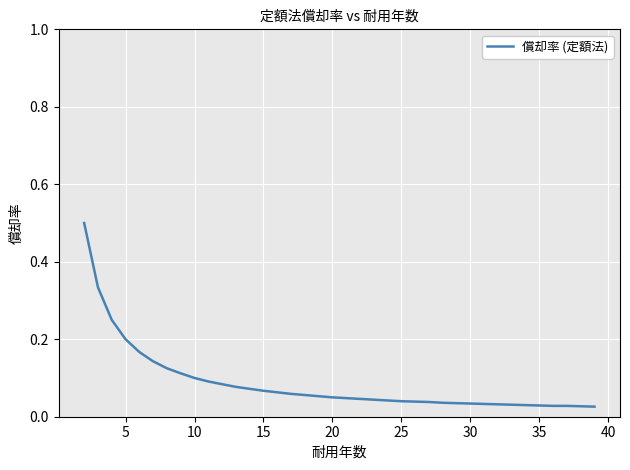

What is the maximum value shown in the chart?

0.5